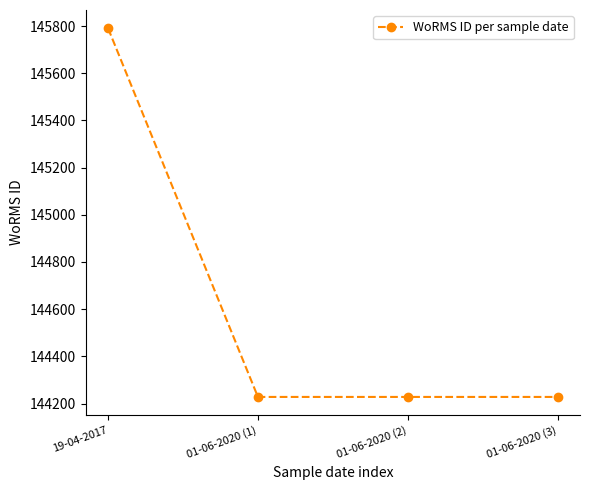

What position from the right is 19-04-2017?

4